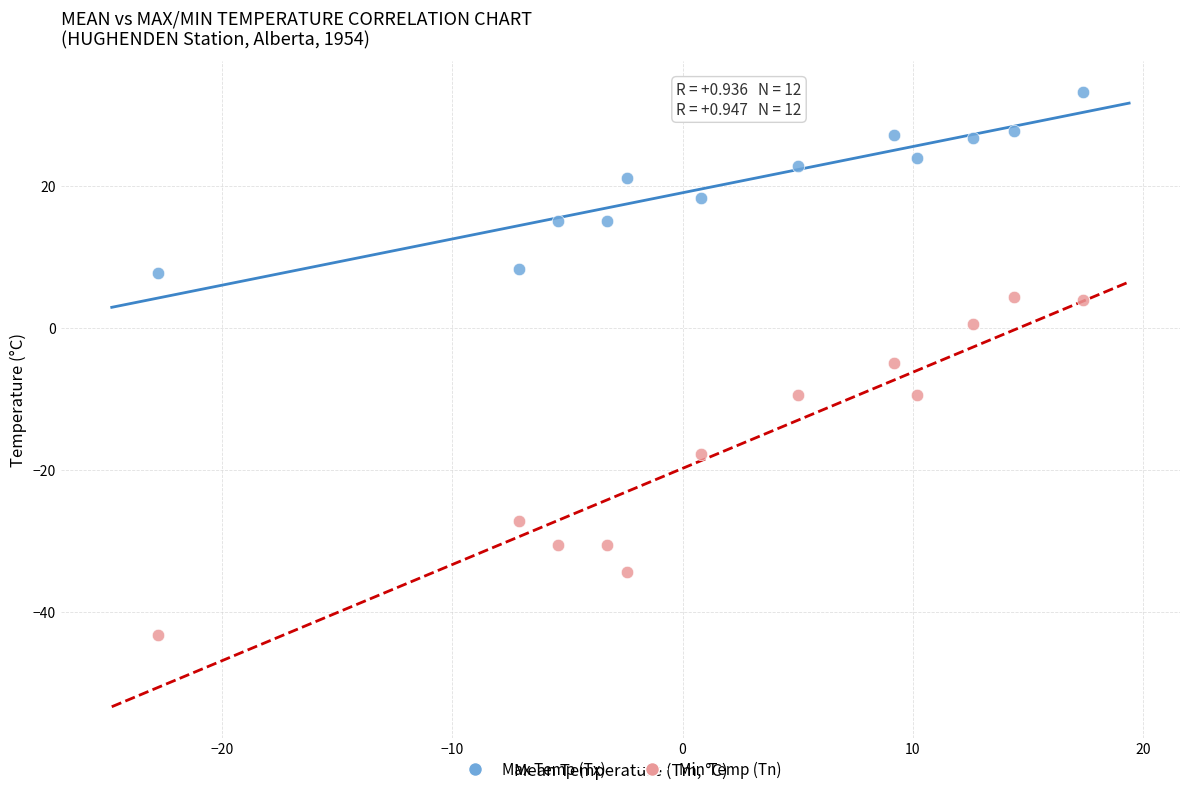

In the Min Temp (Tn) series, what Y value is closest to -19?

-17.8